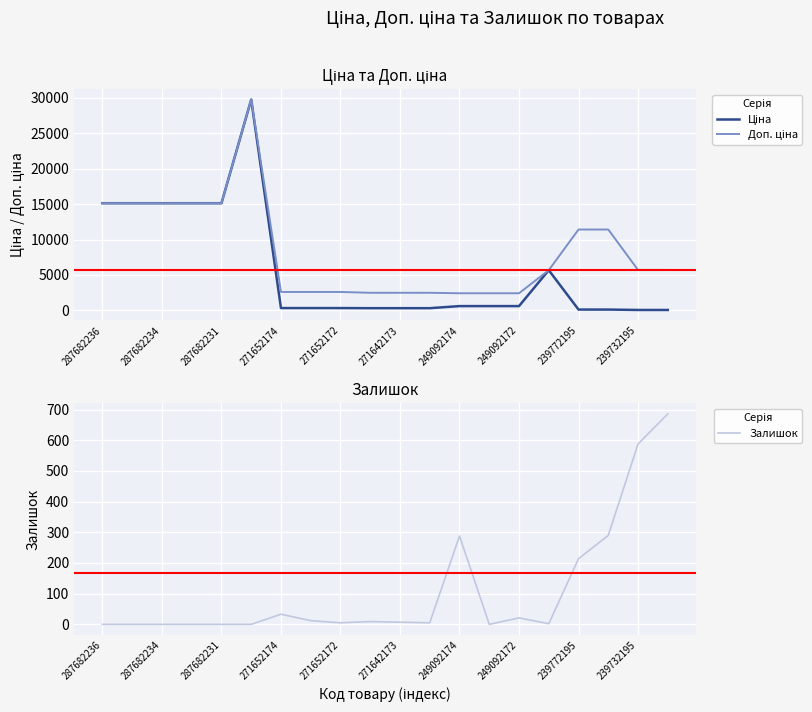

Reading left to right, list all the values displayed in this chart.

Ціна: 15120.0	15120.0	15120.0	15120.0	15120.0	29747.2	324.8	324.8	324.8	310.3	310.3	310.3	603.7	603.7	603.7	5673.8	114.1	114.1	57.0	57.0
Доп. ціна: 15120.0	15120.0	15120.0	15120.0	15120.0	29747.2	2598.3	2598.3	2598.3	2482.4	2482.4	2482.4	2414.8	2414.8	2414.8	5673.8	11410.0	11410.0	5705.0	5705.0
Залишок: 0.0	0.0	0.0	0.0	0.0	0.0	33.0	12.0	5.0	9.0	7.0	5.0	288.0	0.0	21.0	2.0	214.0	290.0	588.0	686.0